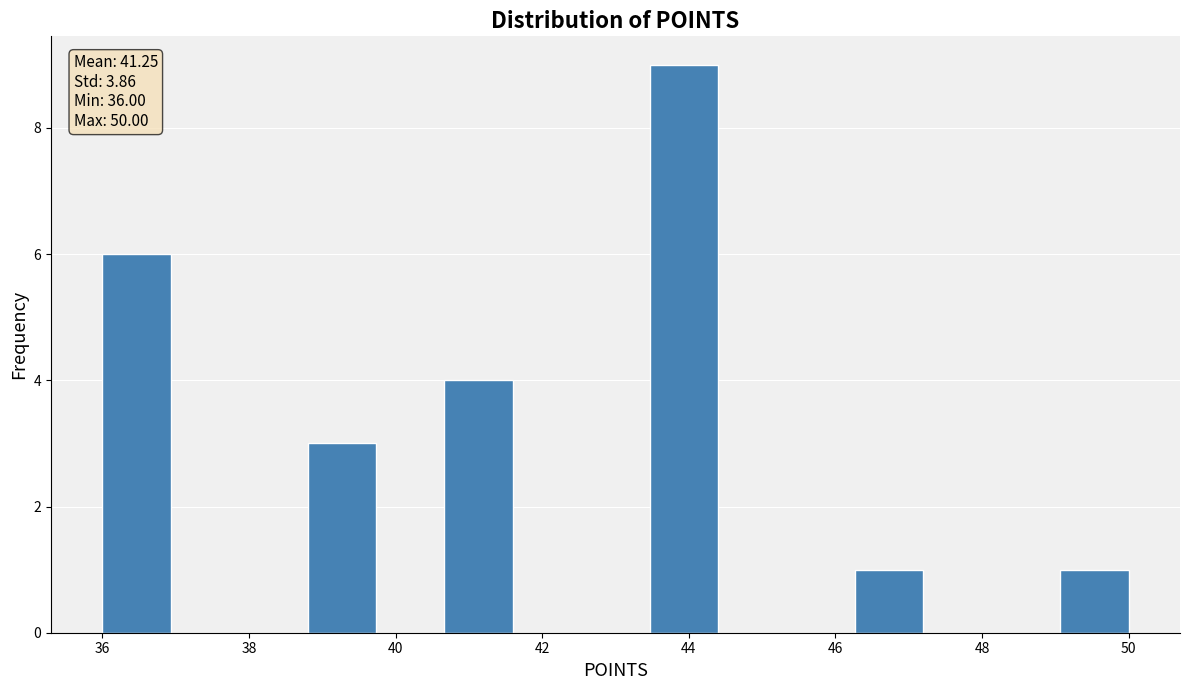

Which range on the x-axis has the tallest bar?

43.4 to 44.4